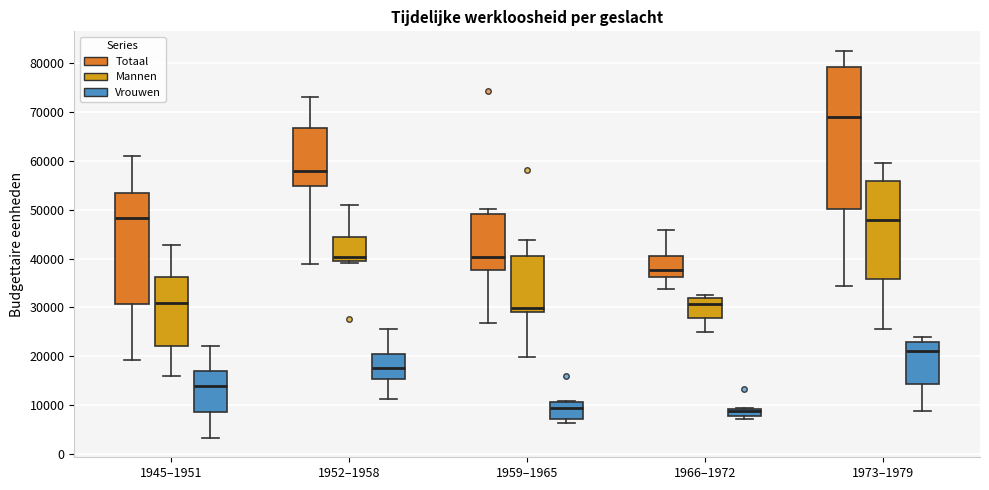

Reading left to right, transcribe this box plot: for each box, give where its median line is, the range the box spans, and where its two whiskers end, as read against the y-axis. The values are not printed on the chart, so give them approximately, as read against the axis.

1945–1951 (Totaal): median 48000, box 31000 to 53000, whiskers 19000 to 61000
1945–1951 (Mannen): median 31000, box 22000 to 36000, whiskers 16000 to 43000
1945–1951 (Vrouwen): median 14000, box 9000 to 17000, whiskers 3000 to 22000
1952–1958 (Totaal): median 58000, box 55000 to 67000, whiskers 39000 to 73000
1952–1958 (Mannen): median 40000 (just above the box's lower edge), box 40000 to 44000, whiskers 39000 to 51000
1952–1958 (Vrouwen): median 18000, box 15000 to 20000, whiskers 11000 to 26000
1959–1965 (Totaal): median 40000, box 38000 to 49000, whiskers 27000 to 50000
1959–1965 (Mannen): median 30000, box 29000 to 41000, whiskers 20000 to 44000
1959–1965 (Vrouwen): median 9000, box 7000 to 11000, whiskers 6000 to 11000
1966–1972 (Totaal): median 38000, box 36000 to 40000, whiskers 34000 to 46000
1966–1972 (Mannen): median 31000, box 28000 to 32000, whiskers 25000 to 33000
1966–1972 (Vrouwen): median 9000 (inside the box), box 8000 to 9000, whiskers 7000 to 9000
1973–1979 (Totaal): median 69000, box 50000 to 79000, whiskers 34000 to 83000
1973–1979 (Mannen): median 48000, box 36000 to 56000, whiskers 26000 to 60000
1973–1979 (Vrouwen): median 21000, box 14000 to 23000, whiskers 9000 to 24000